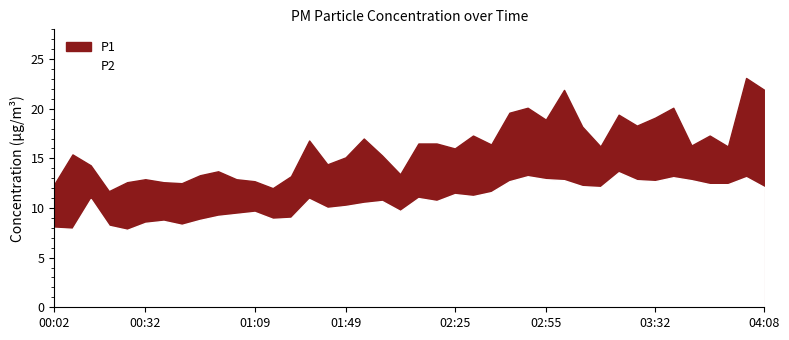

Reading left to right, what are all the values shown in this chart?

P1: 12.4	15.4	14.3	11.7	12.6	12.9	12.6	12.5	13.3	13.7	12.9	12.7	12.0	13.2	16.8	14.4	15.1	17.0	15.3	13.4	16.5	16.5	16.0	17.3	16.4	19.6	20.1	18.9	21.9	18.2	16.2	19.4	18.3	19.1	20.1	16.3	17.3	16.2	23.1	21.9
P2: 8.0	7.9	10.9	8.2	7.8	8.5	8.7	8.3	8.8	9.2	9.4	9.6	8.9	9.0	10.9	10.0	10.2	10.5	10.7	9.7	11.0	10.7	11.4	11.2	11.6	12.7	13.2	12.9	12.8	12.2	12.1	13.6	12.8	12.7	13.1	12.8	12.4	12.4	13.1	12.1